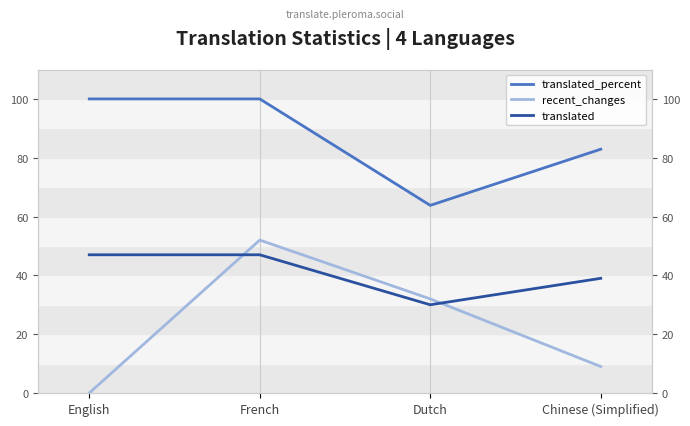

At which category is the sum across all series the highest?

French